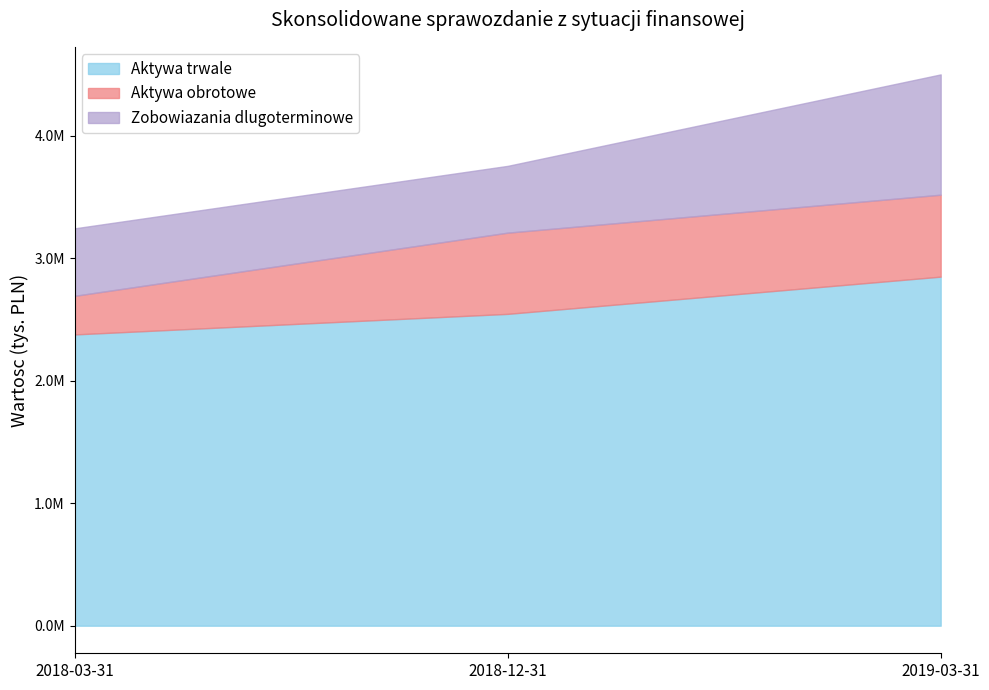

Read the Aktywa obrotowe value at 2019-03-31.

669153